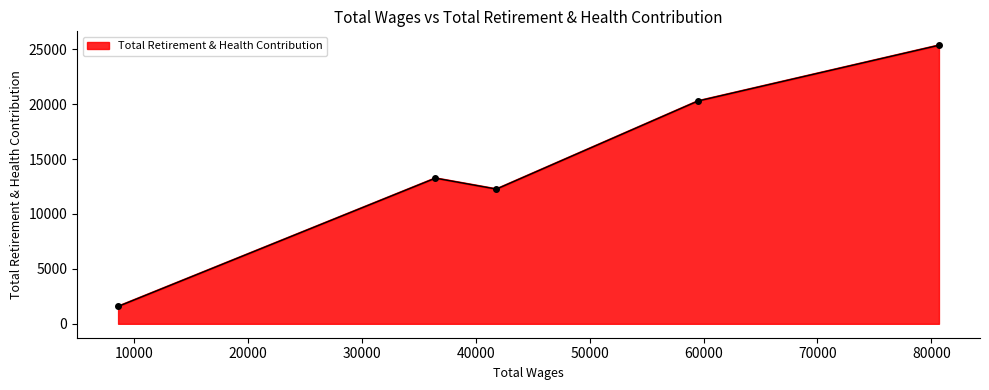

True or false: there are more than 0 points higher than both neighbors.

True